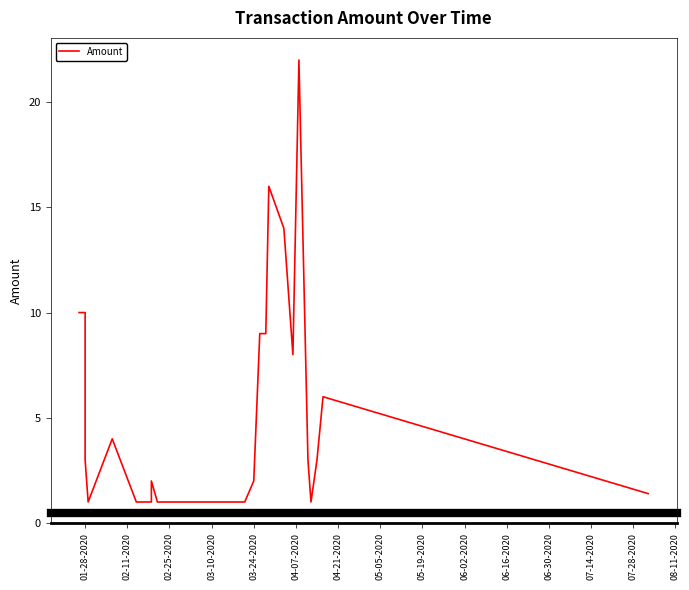

What is the difference between the maximum and minimum values?

21.0